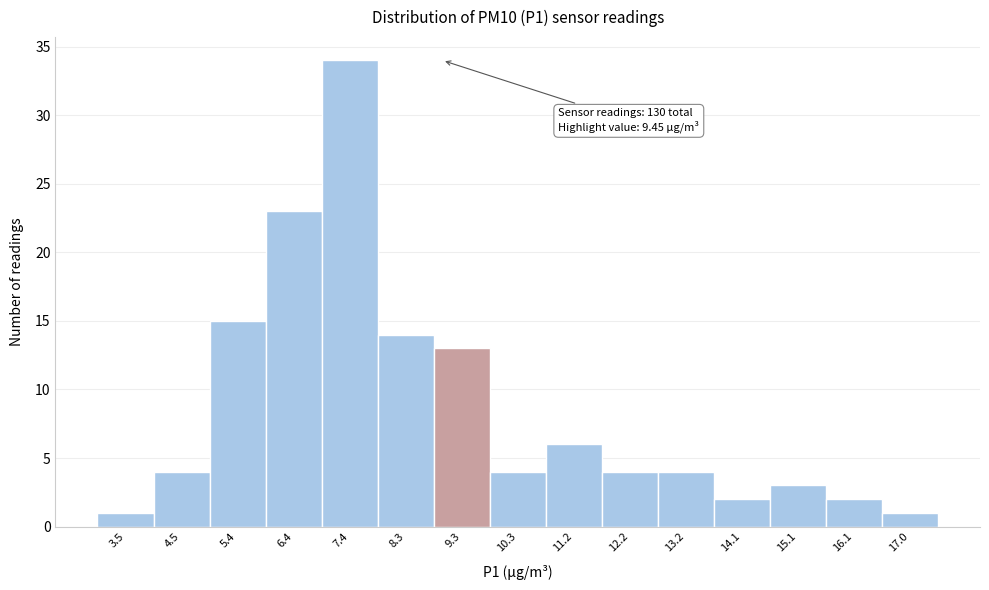

Reading left to right, list all the values displayed in this chart.

1	4	15	23	34	14	13	4	6	4	4	2	3	2	1